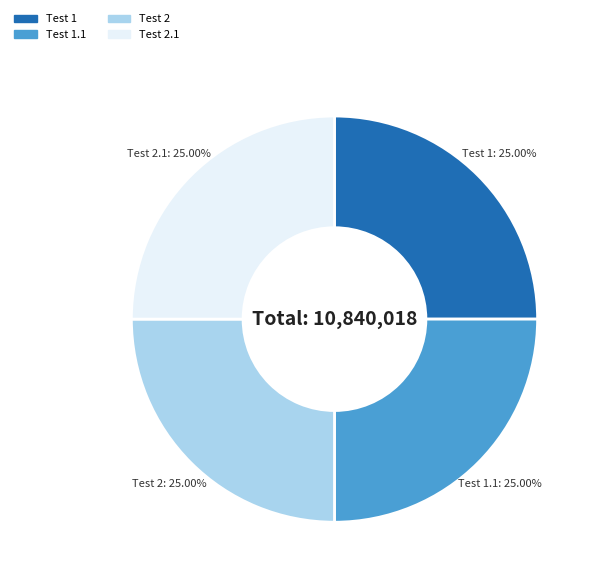

How many segments does this pie chart have?

4